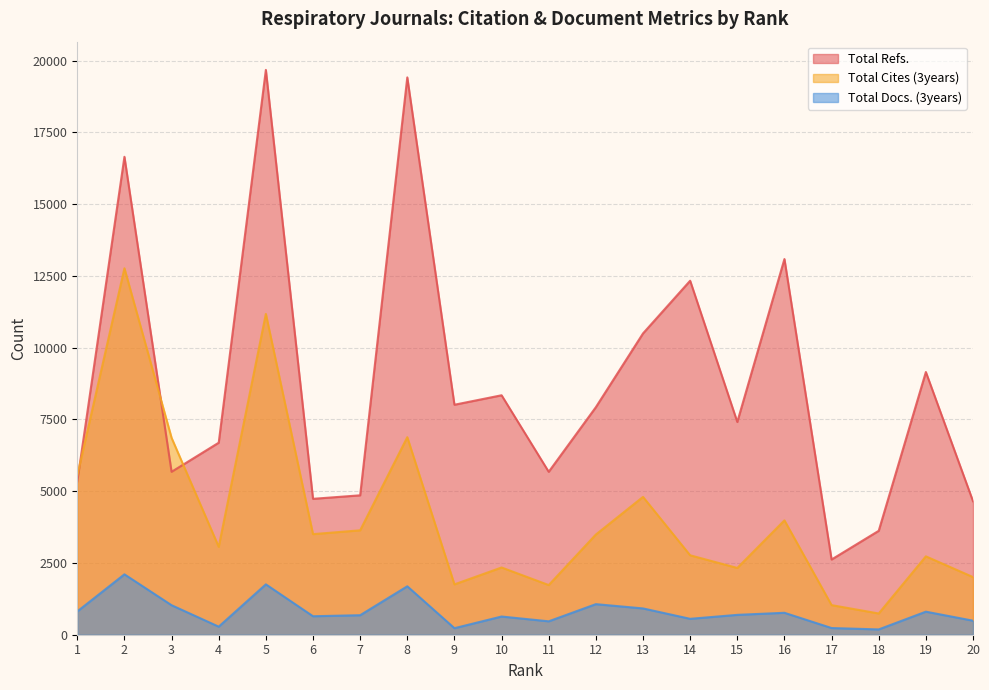

At 3, list the series in order from largest to smallest.

Total Cites (3years), Total Refs., Total Docs. (3years)